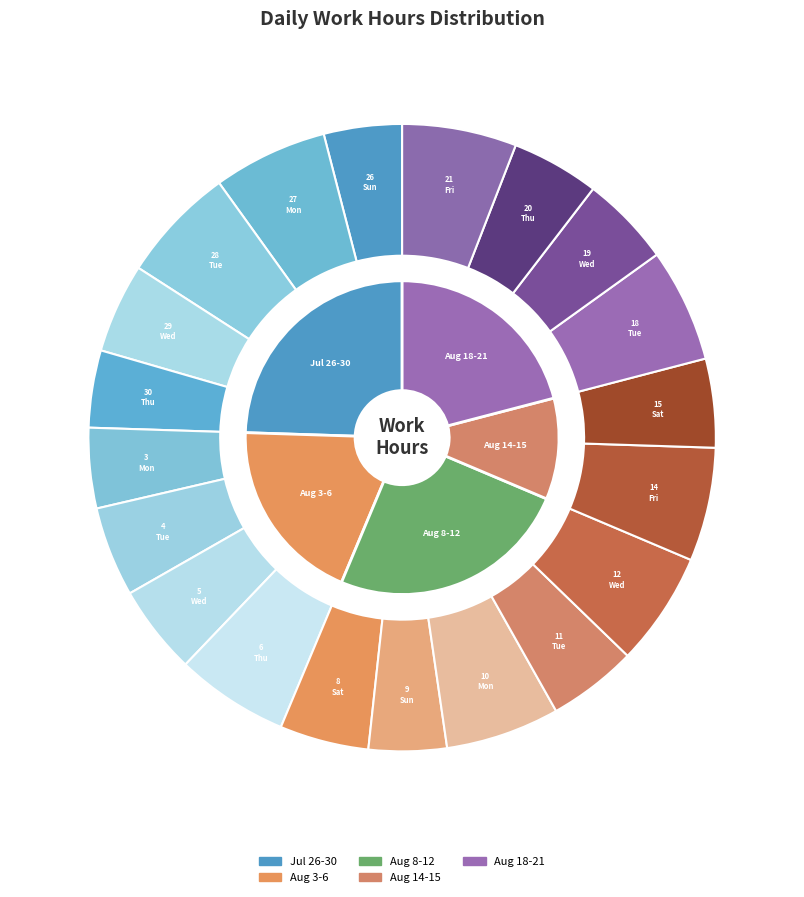

Does 30-Thu represent more than half of the total?

No